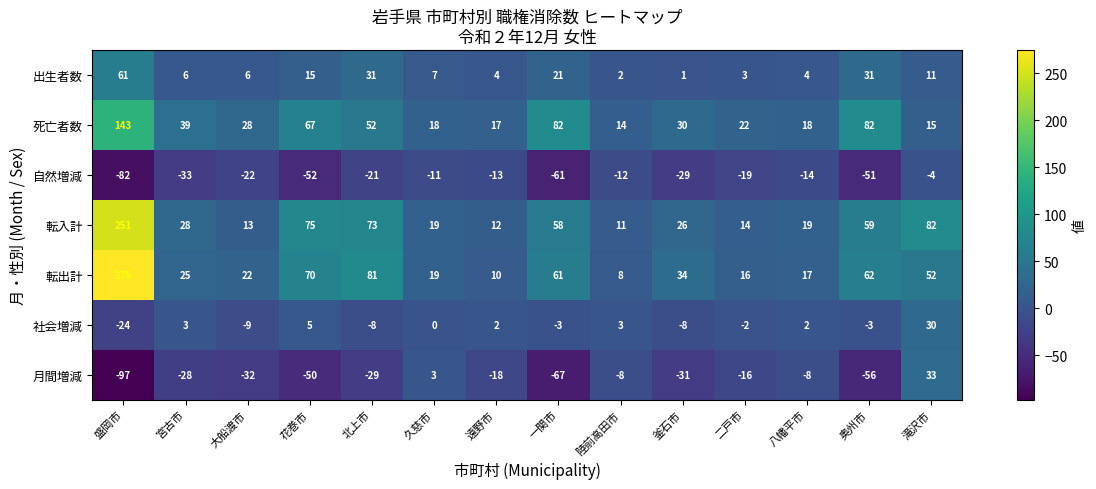

Which series has the largest range (max minus min)?

転出計